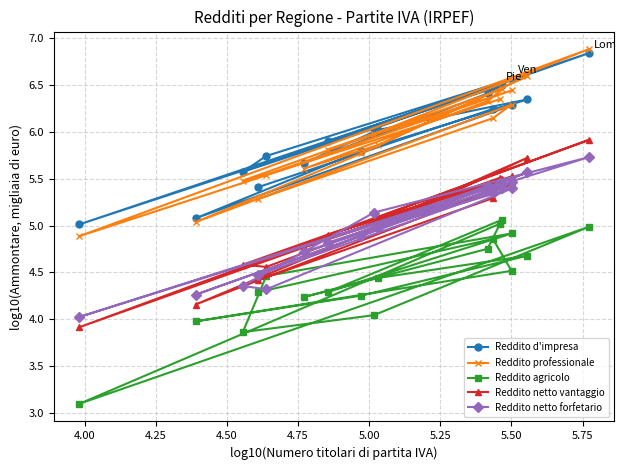

What is the maximum value for Reddito professionale?

6.9